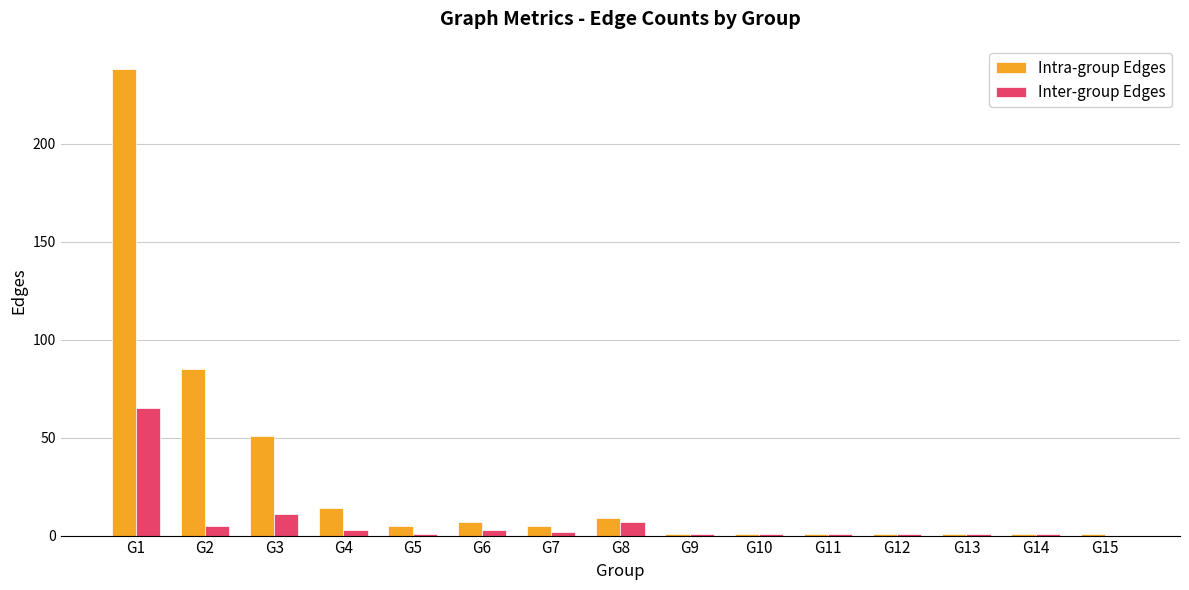

What are all the series names shown in the legend?

Intra-group Edges, Inter-group Edges